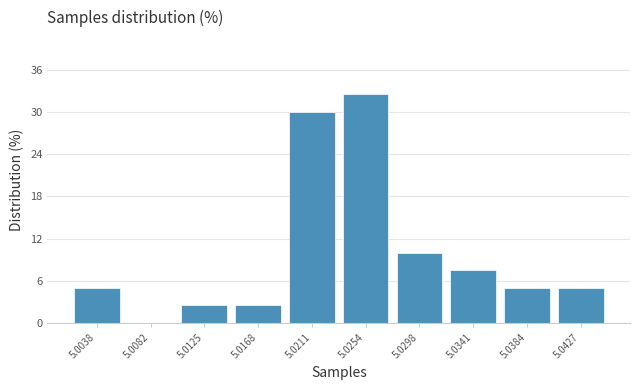

Reading left to right, what are all the values shown in this chart?

5.0038=5.0	5.0082=0.0	5.0125=2.5	5.0168=2.5	5.0211=30.0	5.0254=32.5	5.0298=10.0	5.0341=7.5	5.0384=5.0	5.0427=5.0